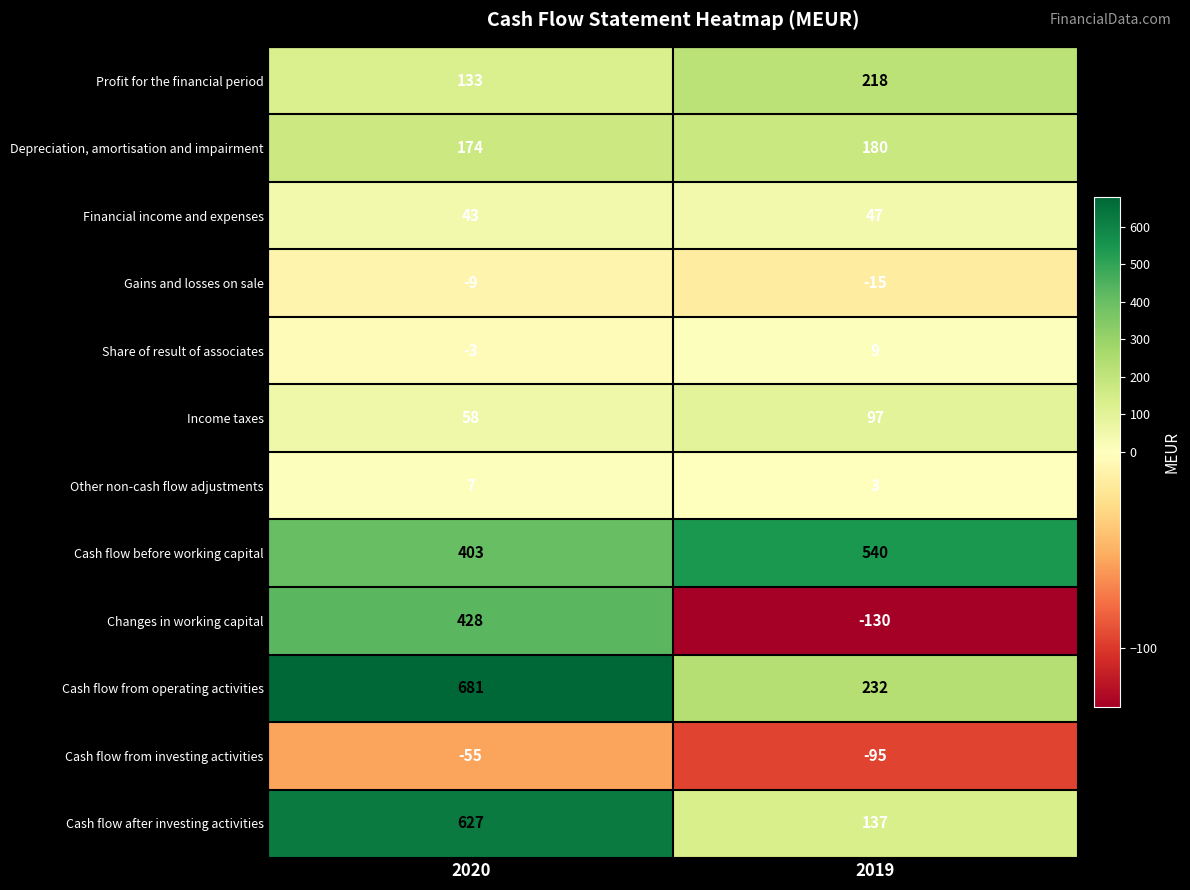

True or false: Depreciation, amortisation and impairment has a value of 180 at 2019.

True